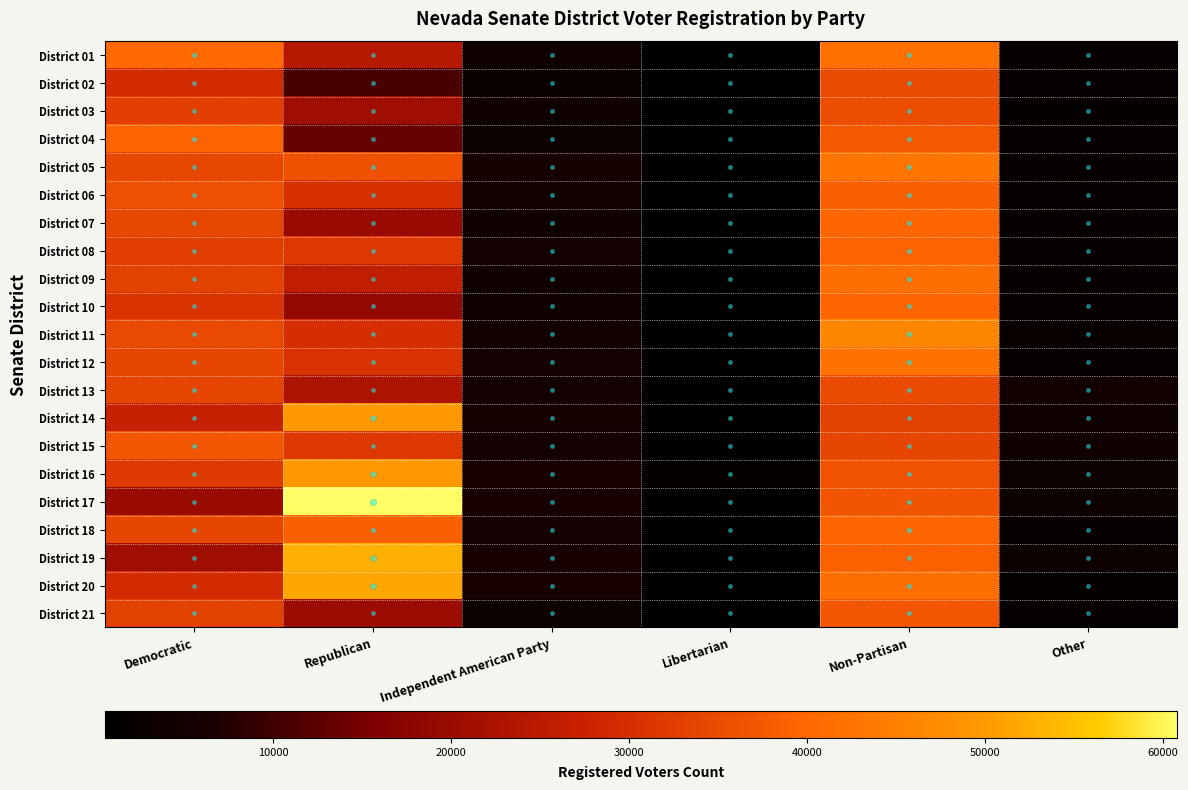

What is the total value across all series at Democratic?

679136